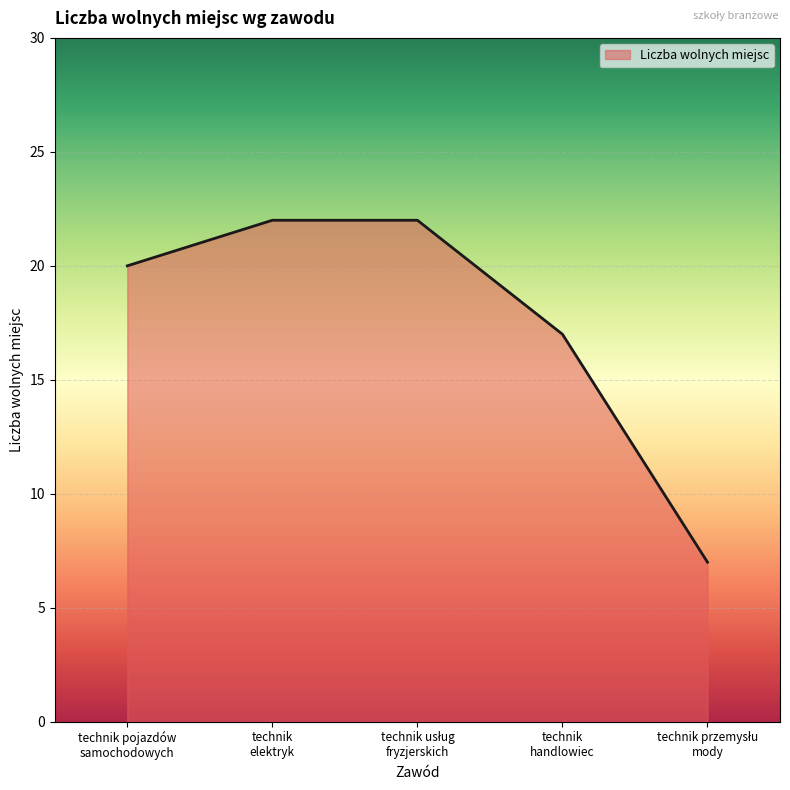

Count the values in the range 17 to 22.

4